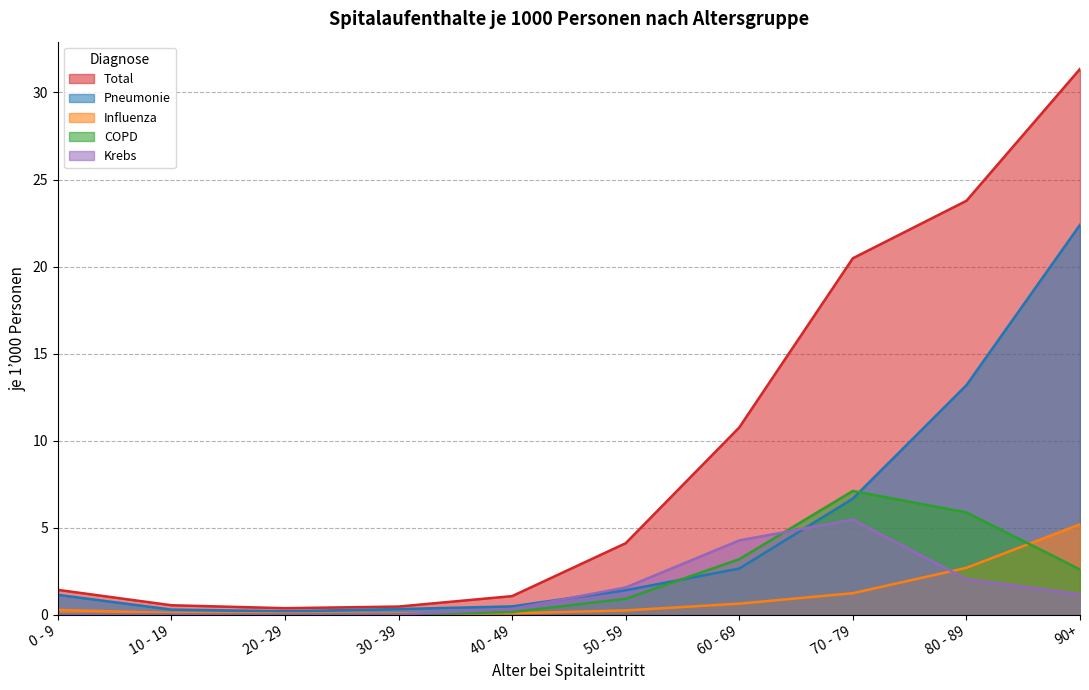

At which label is Total closest to 15?

60 - 69